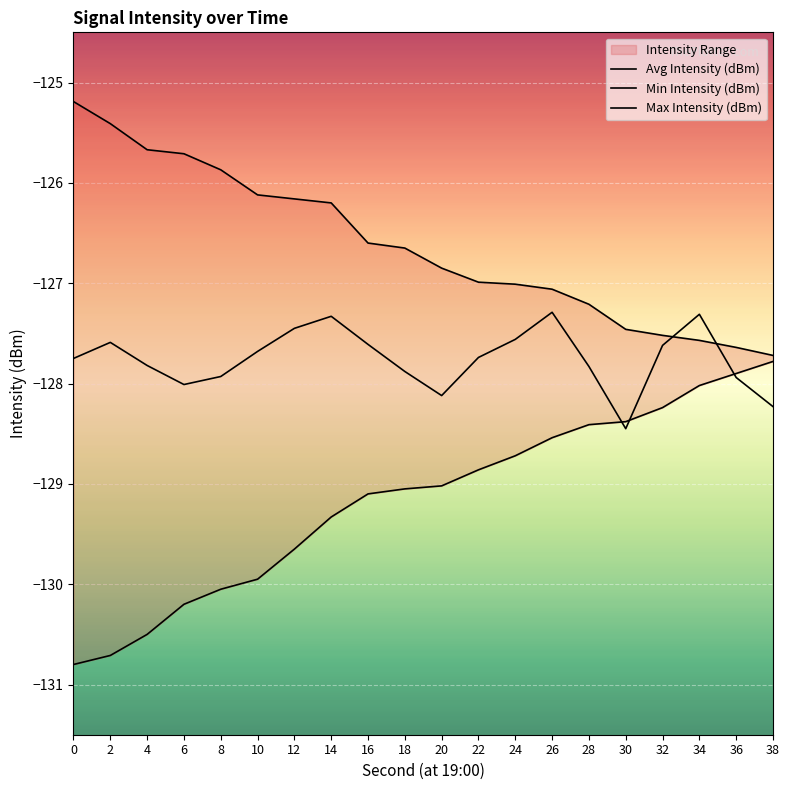

What is the total value across all series at 2?

-383.7